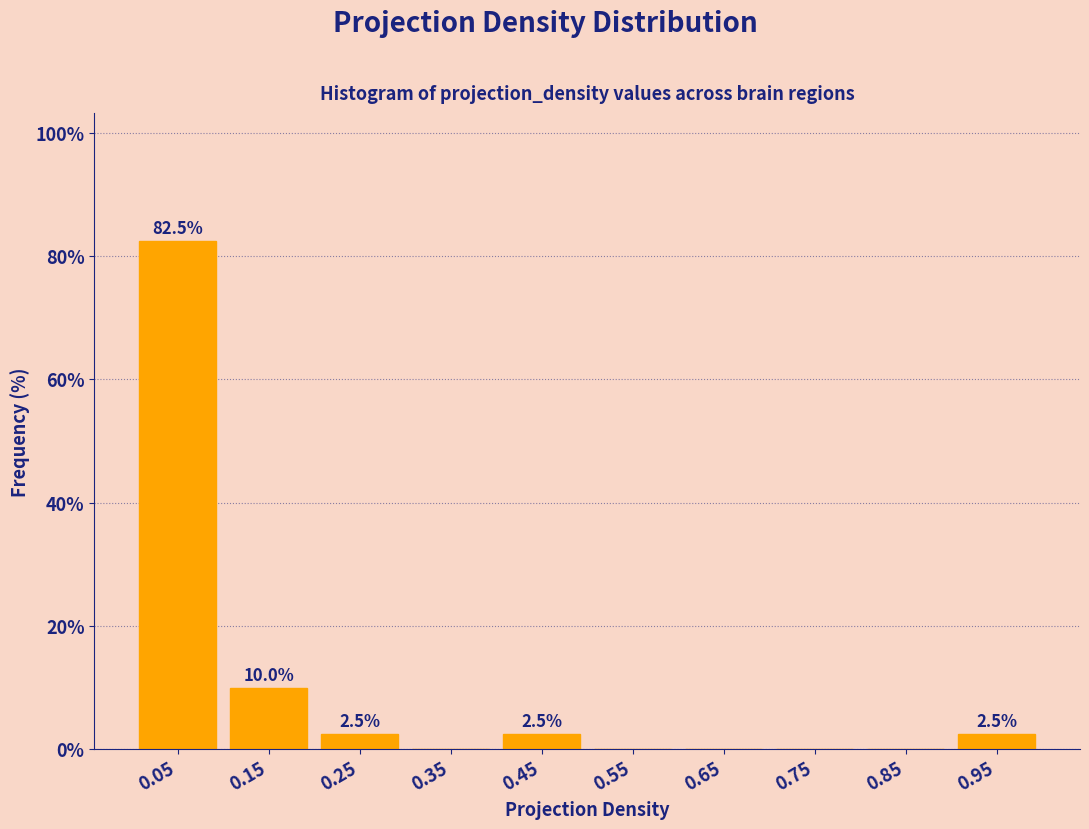

Which range on the x-axis has the tallest bar?

0.0 to 0.1